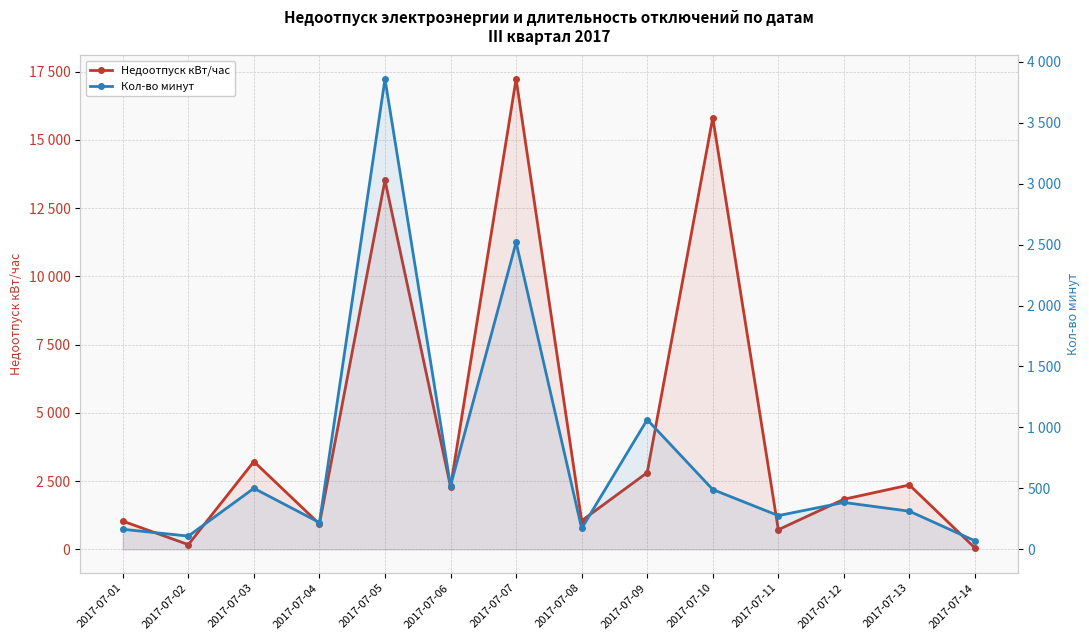

Reading right to left, list all the values displayed in this chart.

Недоотпуск кВт/час: 51.7	2359.0	1836.0	720.8	15810.2	2811.8	1049.8	17226.2	2295.3	13519.0	929.9	3217.1	174.3	1035.0
Кол-во минут: 70.0	313.0	385.0	277.0	491.0	1064.0	172.0	2518.0	522.0	3858.0	220.0	501.0	109.0	165.0